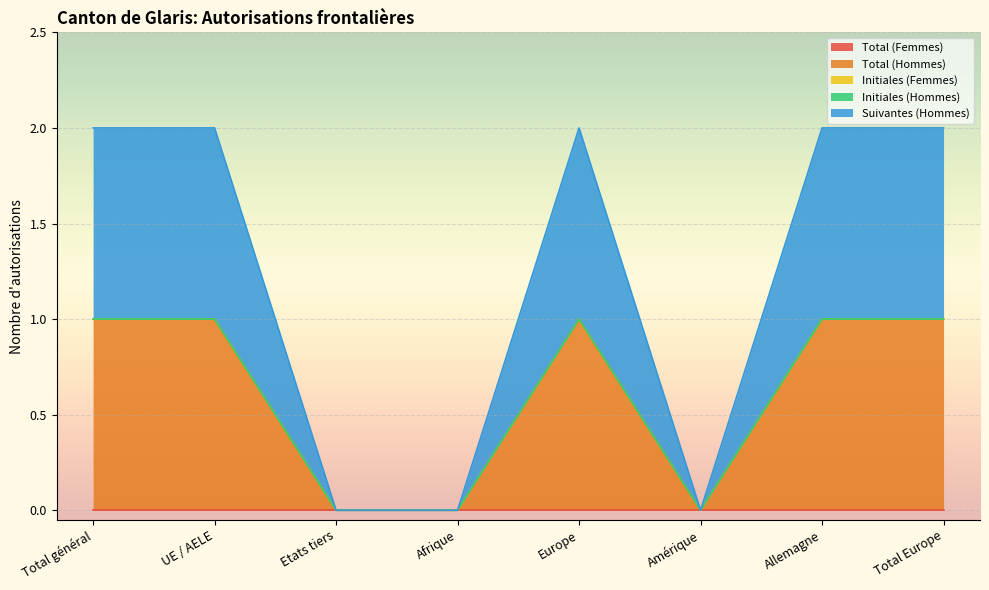

Which series has the largest total across all categories?

Total (Hommes)